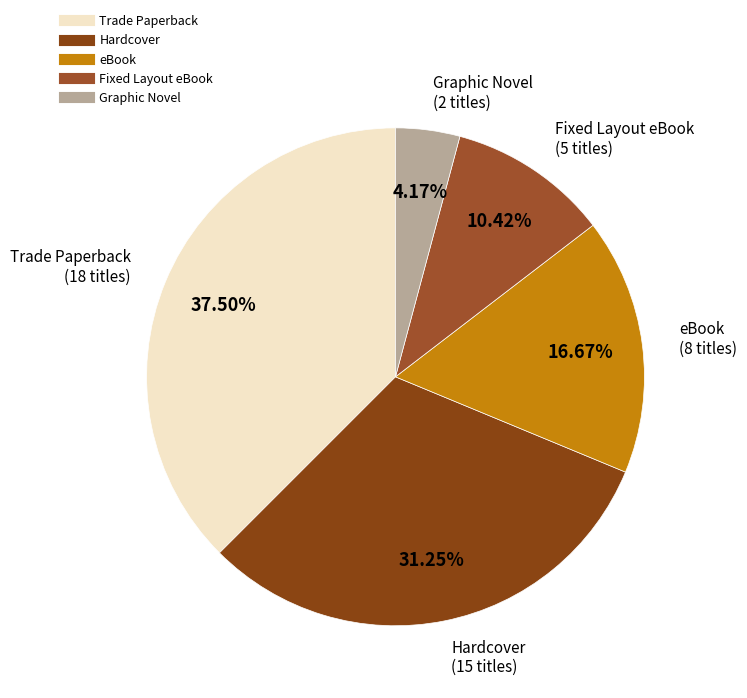

Is the sum of Graphic Novel and eBook greater than half?

No